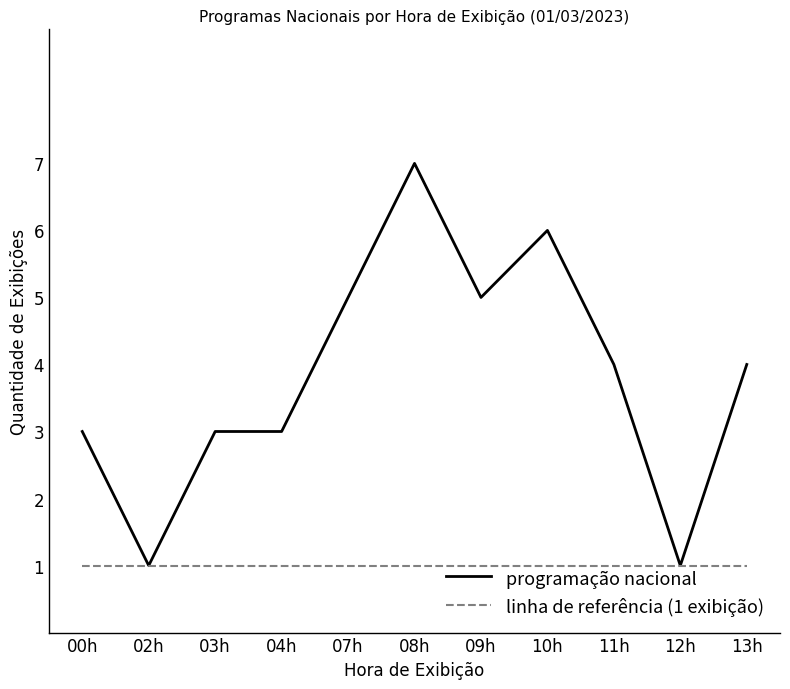

Rank the series by their maximum value, from lowest to highest.

linha de referência (1 exibição), programação nacional